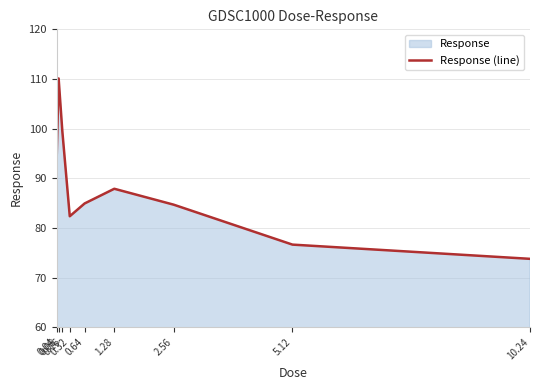

Approximately how many times larger is the value at 0.64 compared to 2.56?

1.0